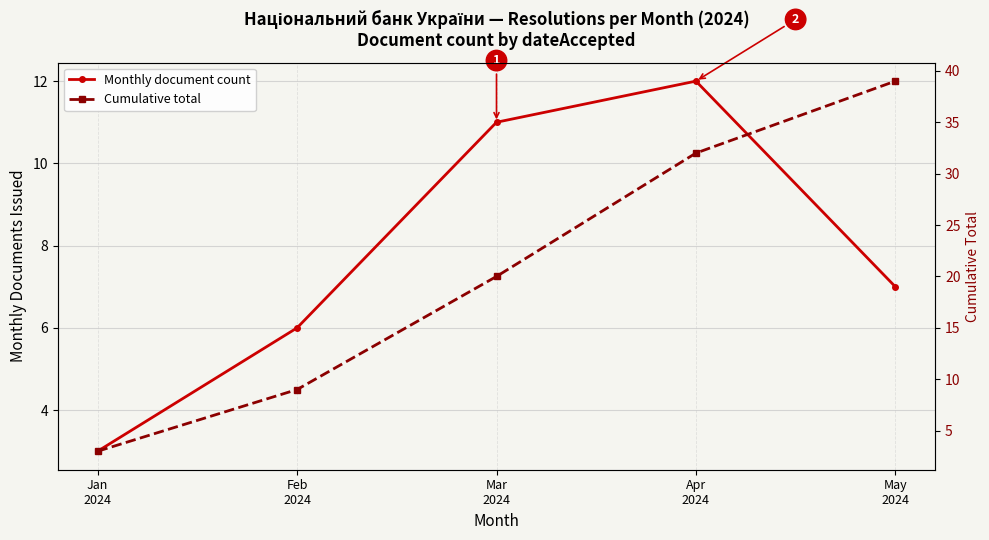

Which series has the largest total across all categories?

Cumulative total